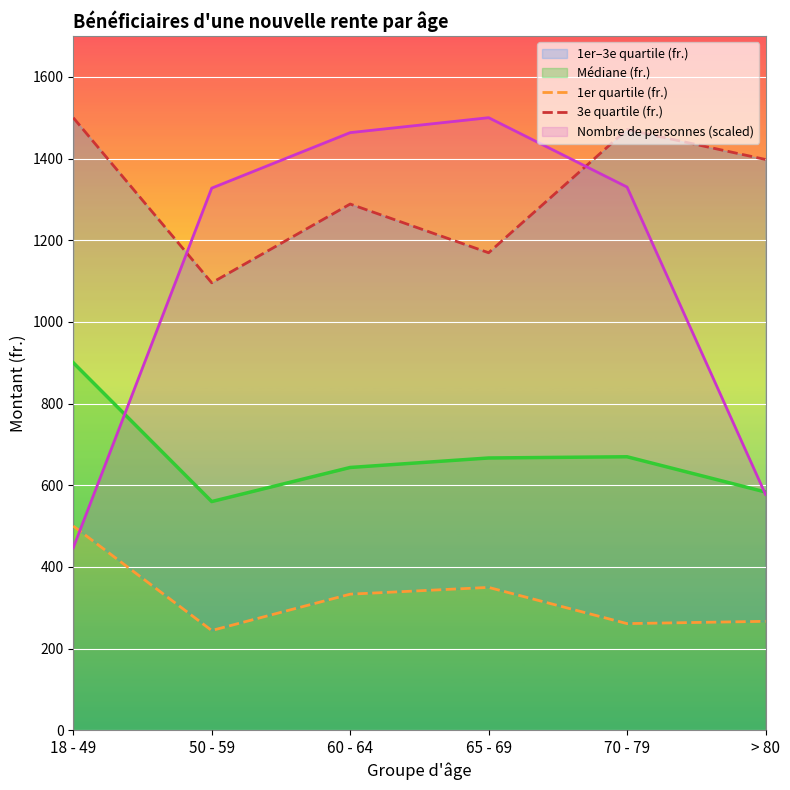

Where is the first local maximum for 3e quartile (fr.)?

60 - 64